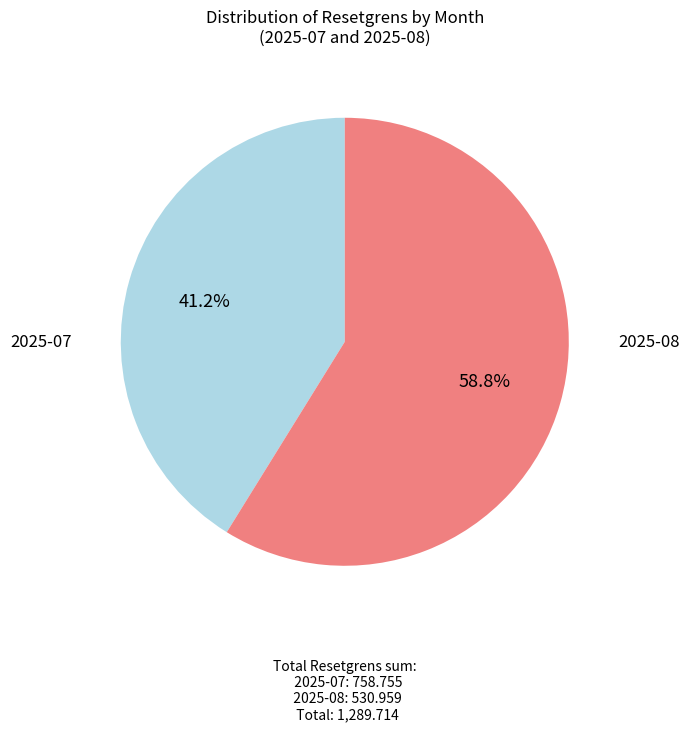

Is there a majority slice in this chart?

Yes